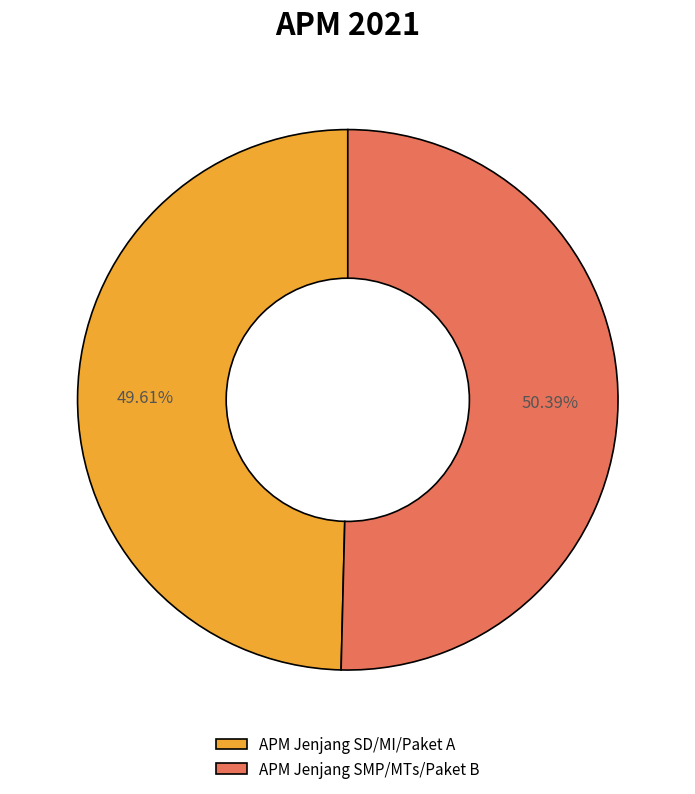

What percentage is the APM Jenjang SD/MI/Paket A slice, to the nearest percent?

50%